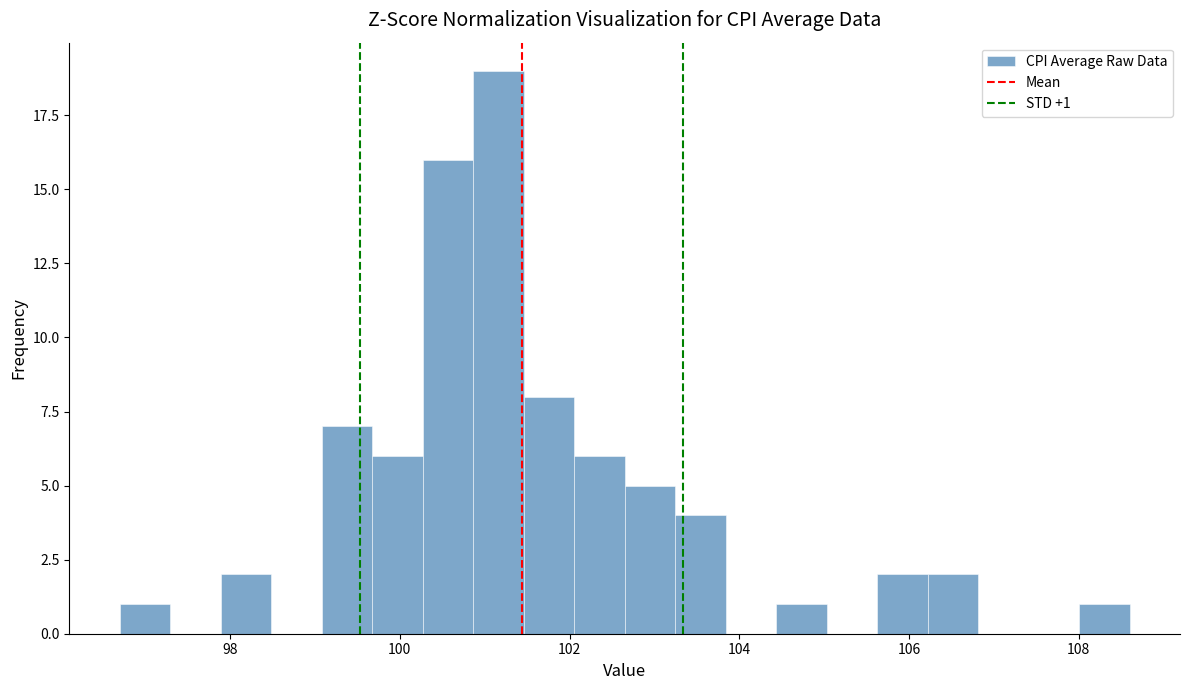

Around what value on the x-axis is the tallest bar? Give the approximate position of its centre, as read against the axis.

101.2